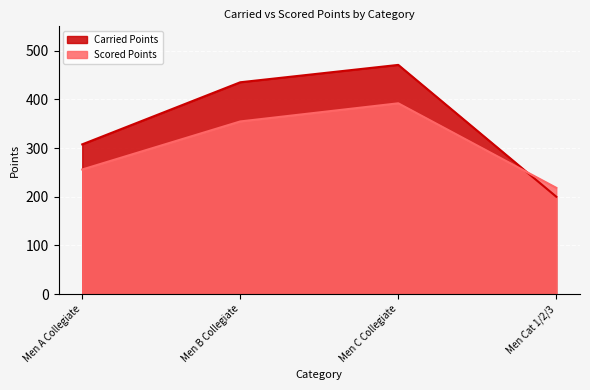

List the labels in order of Carried Points value, largest first.

Men C Collegiate, Men B Collegiate, Men A Collegiate, Men Cat 1/2/3